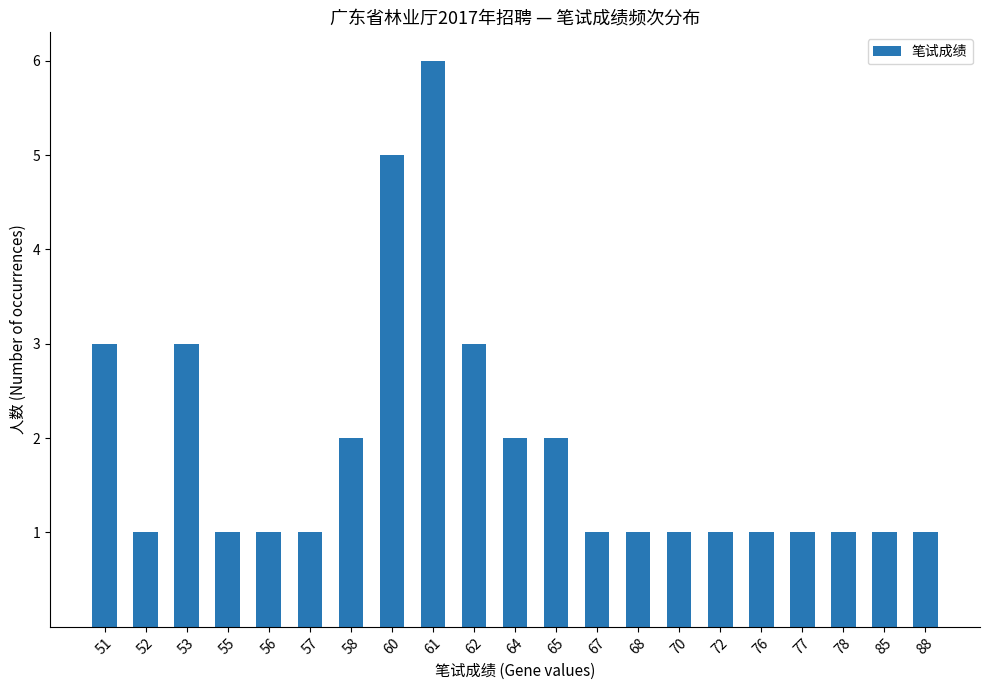

How many distinct data groups are displayed?

1